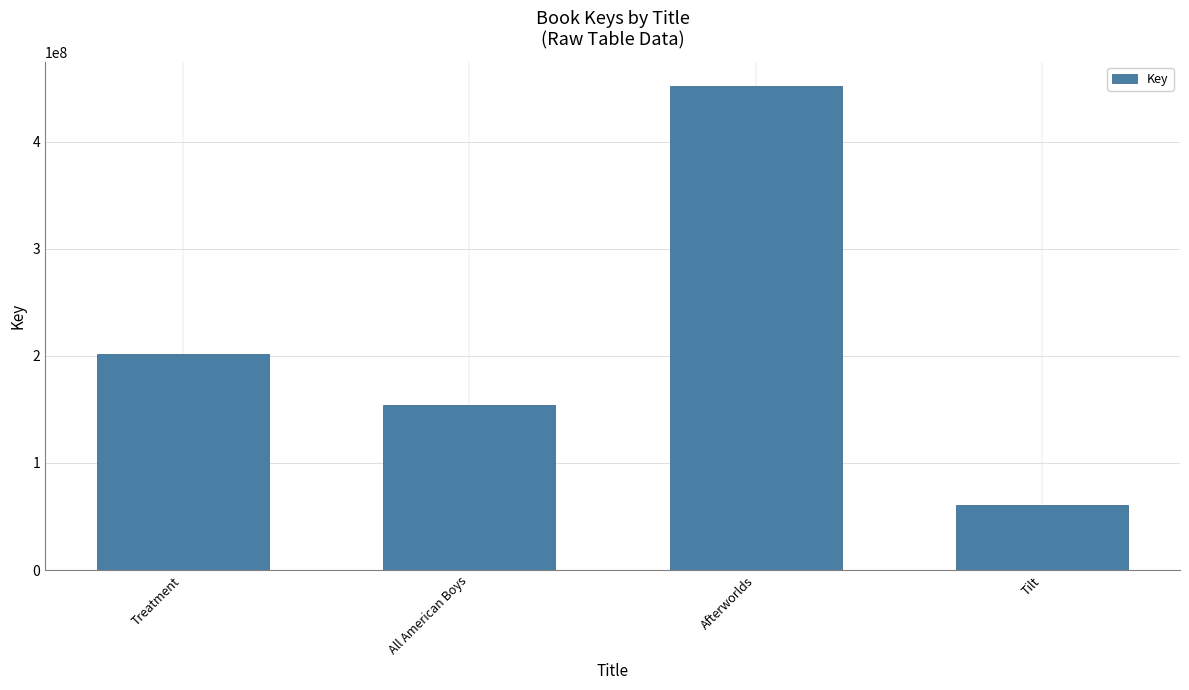

Count the number of data series in this chart.

1